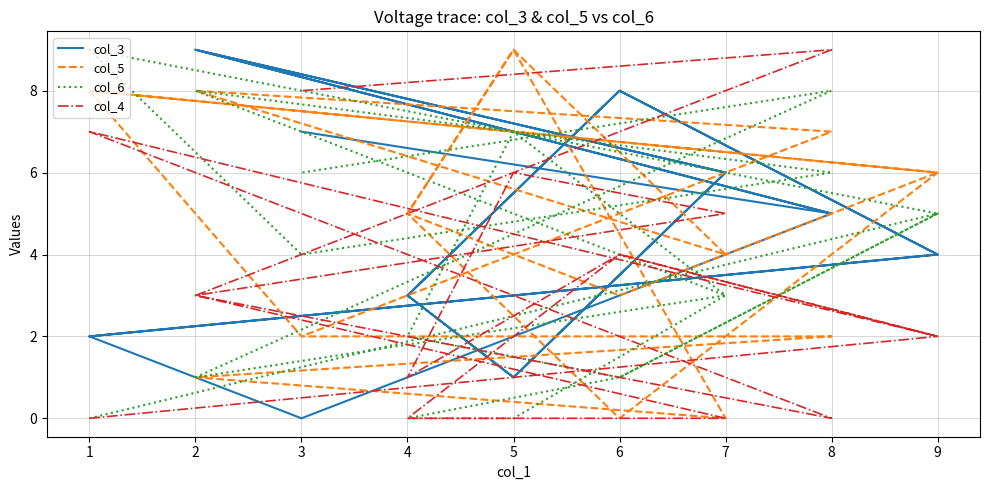

Does the chart have visible grid lines?

Yes